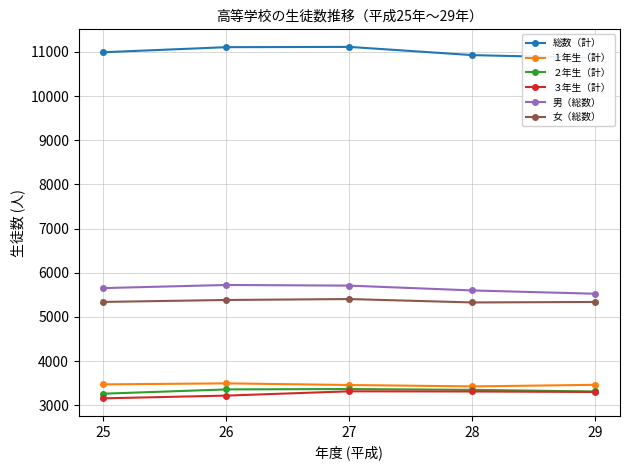

True or false: 総数（計） and １年生（計） cross at least once.

False